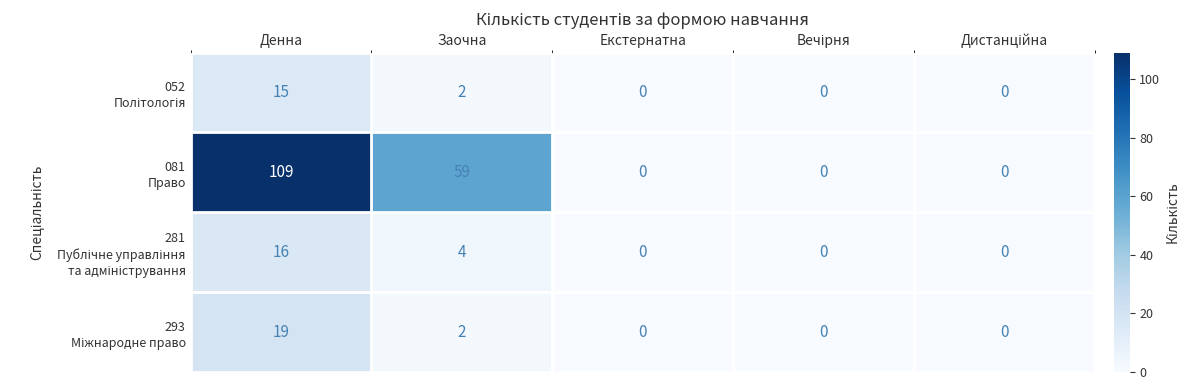

At how many categories does at least one series exceed 5?

2